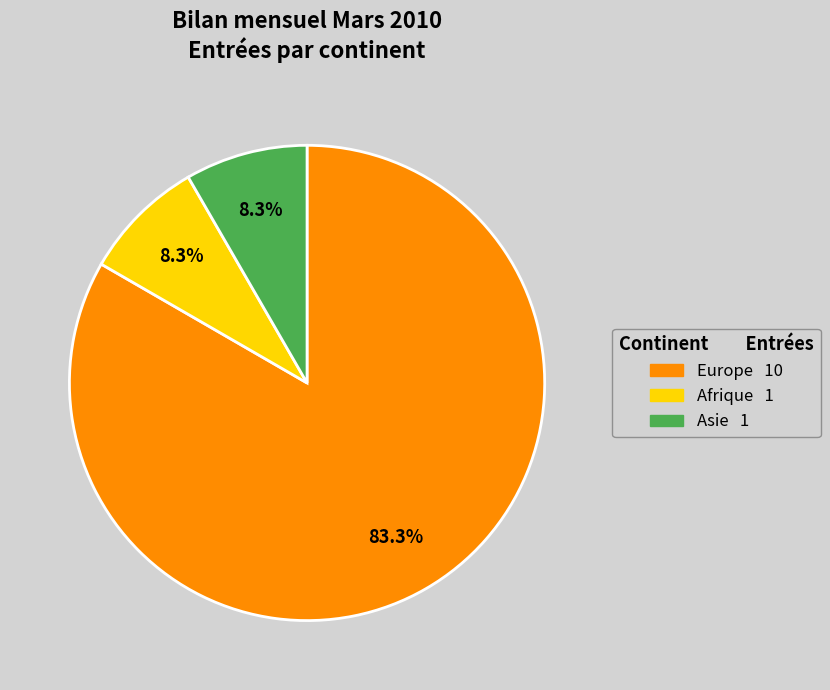

Is there any slice that represents more than half of the pie?

Yes